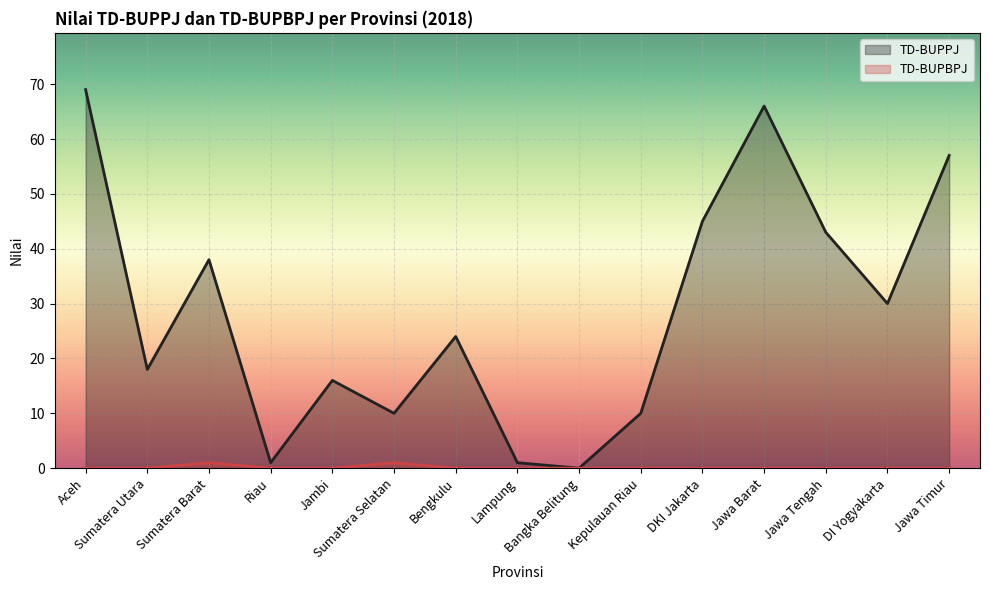

What position from the left is Jawa Barat?

12